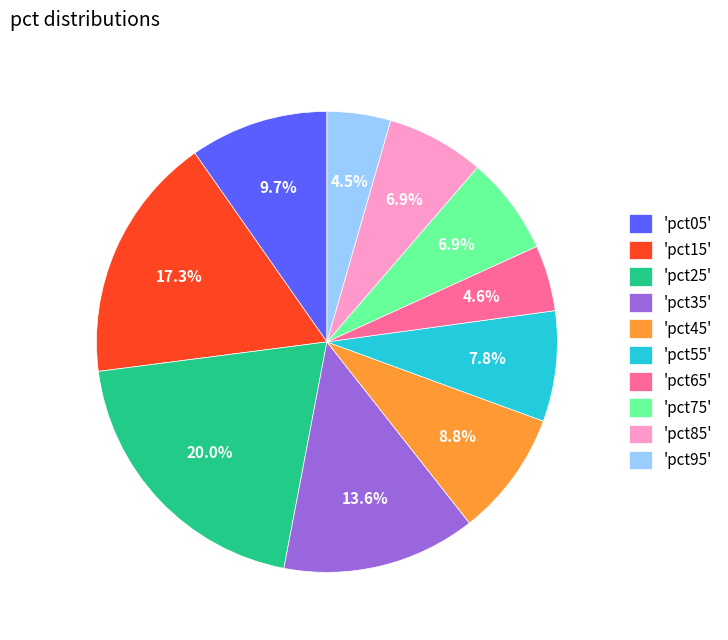

Count the number of slices in the pie.

10